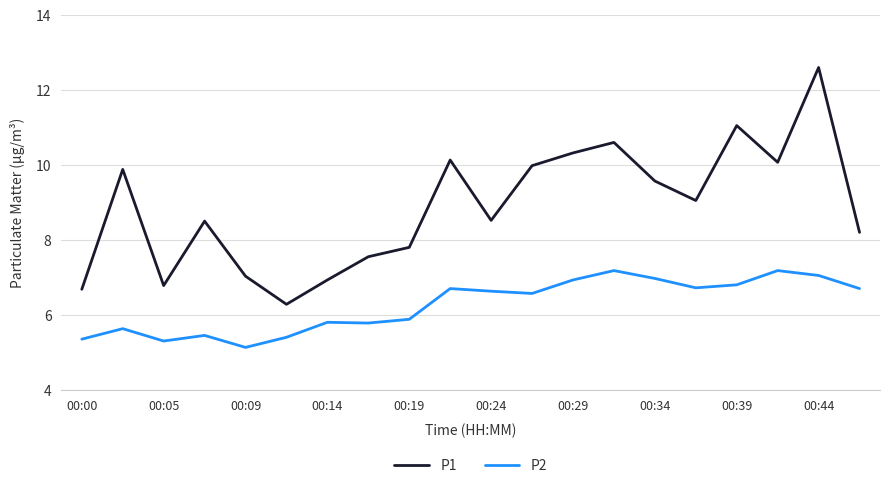

What is the highest value of the P2 series?

7.2